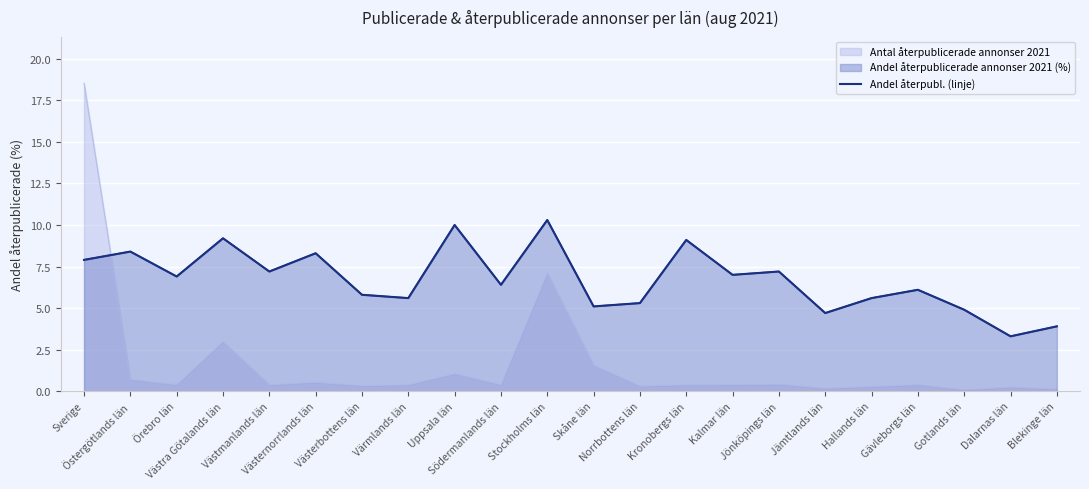

The value at Kronobergs län is 9.1. True or false?

True